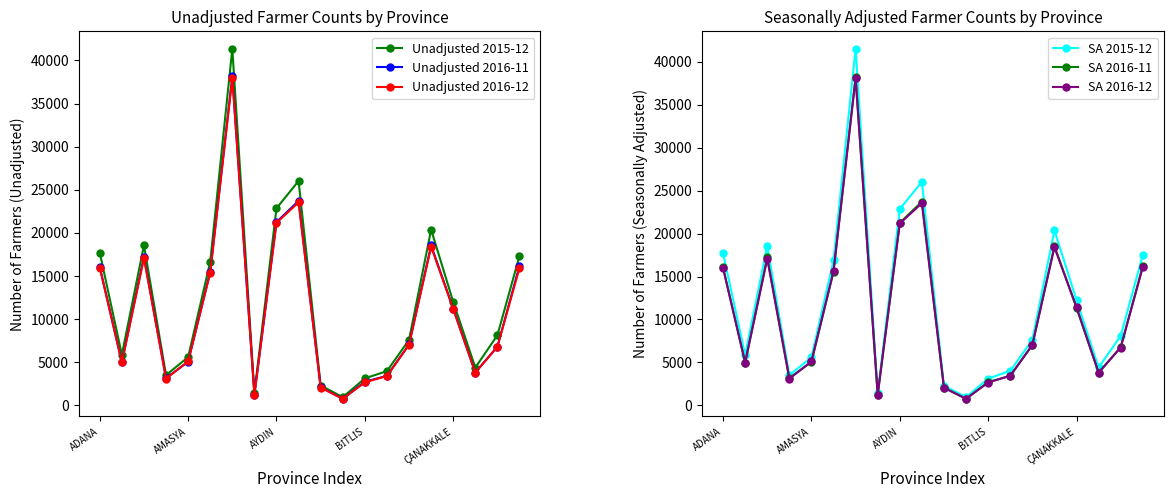

Between ADANA and 13, which is larger?

ADANA